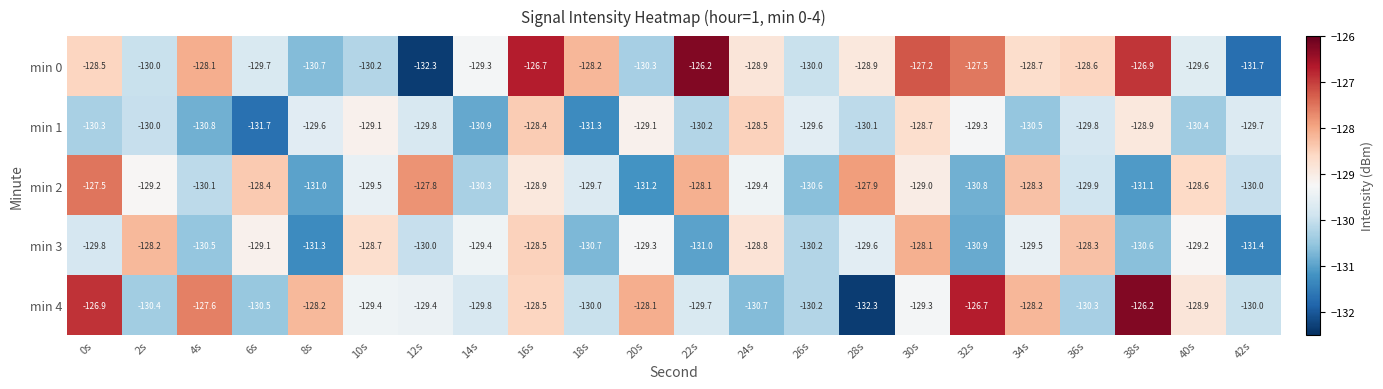

How many data points in min 1 are less than -129?

18